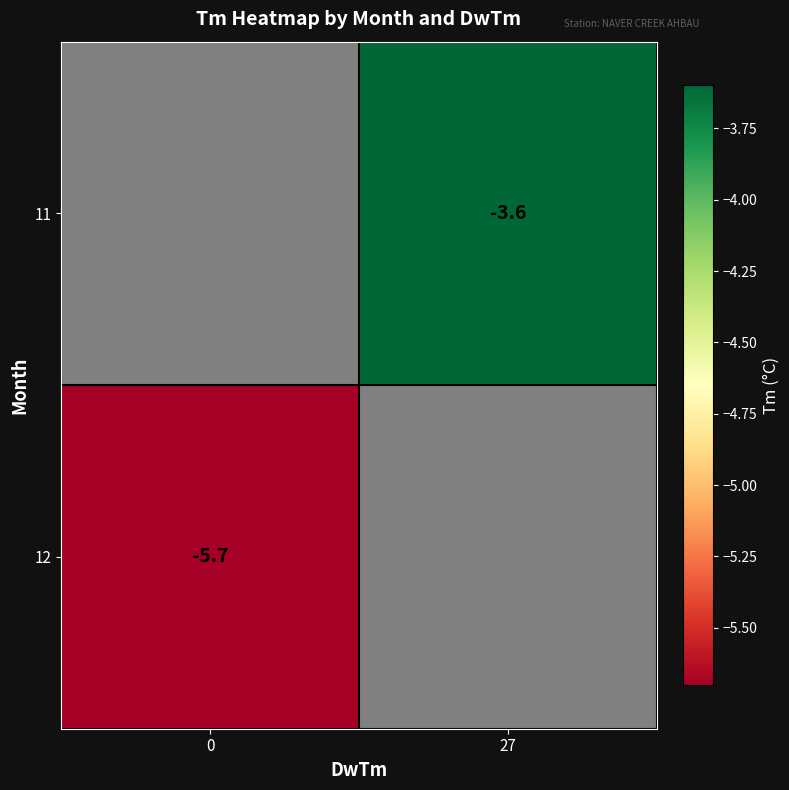

How many series are shown in this chart?

2